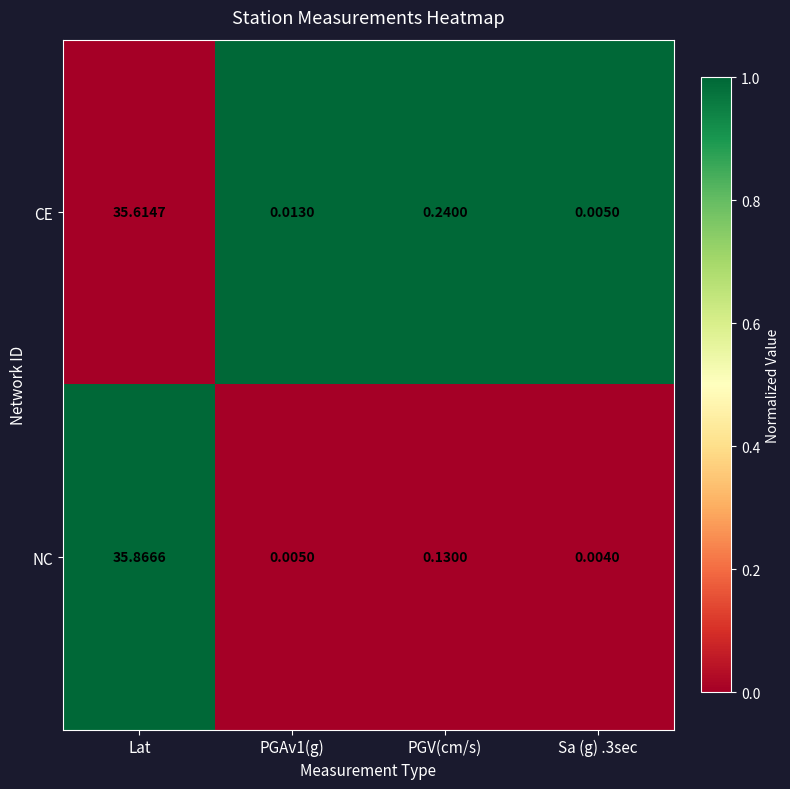

At which category is the sum across all series the highest?

Lat